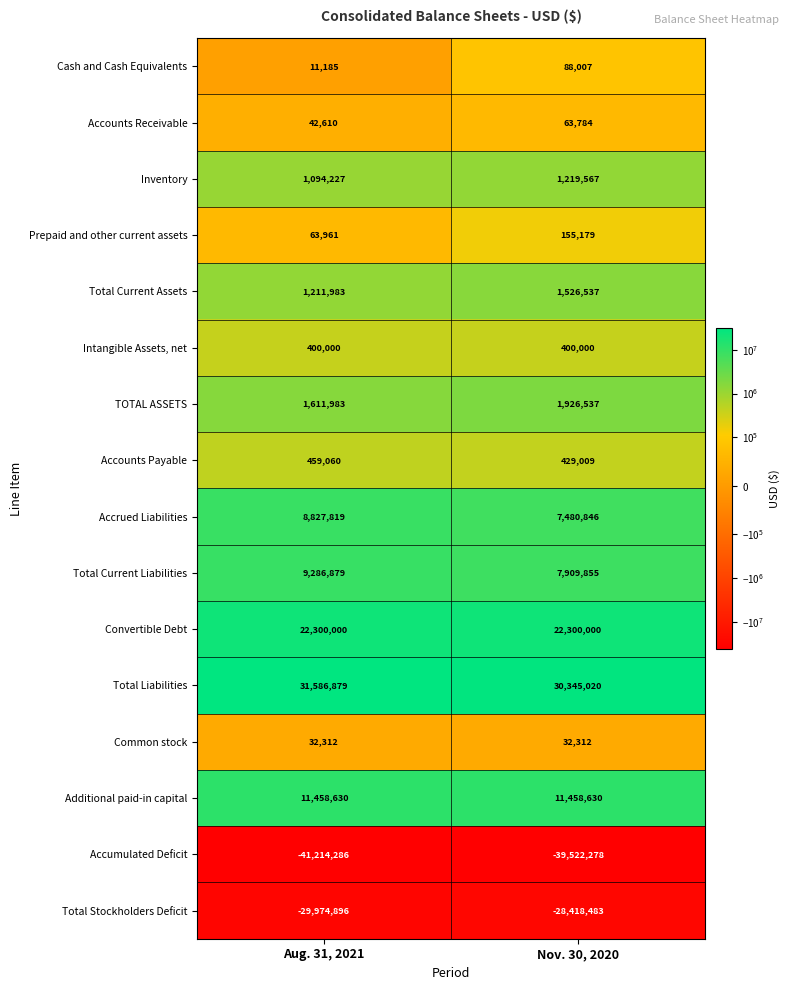

Which series has the widest spread of values?

Accumulated Deficit